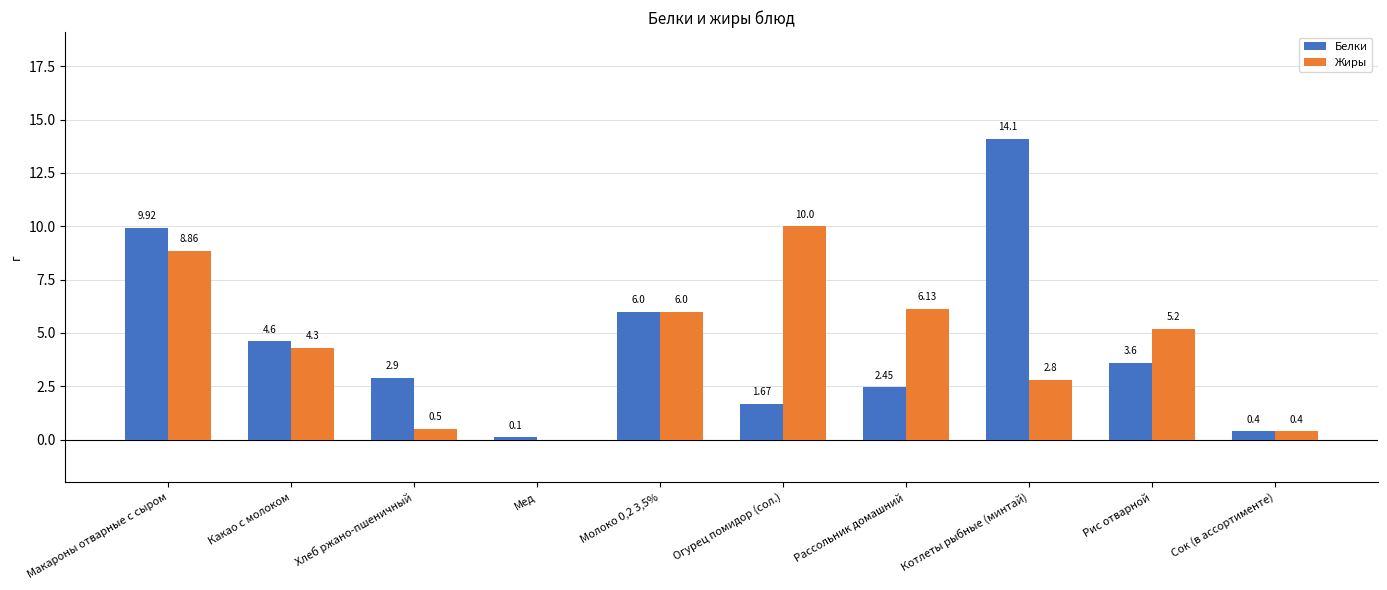

What are all the series names shown in the legend?

Белки, Жиры